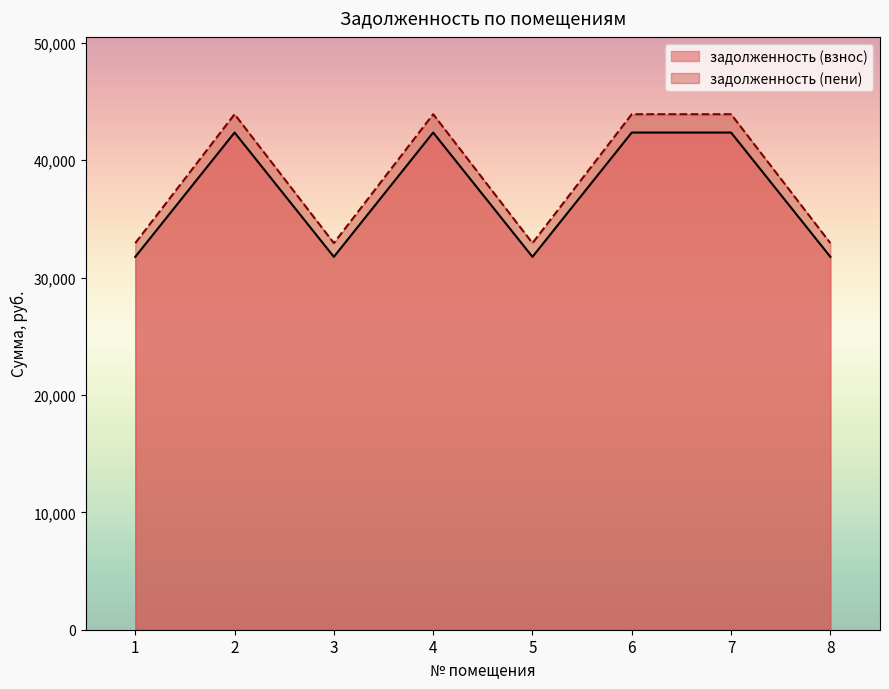

Where is задолженность (пени) nearest to the value 37056?

1